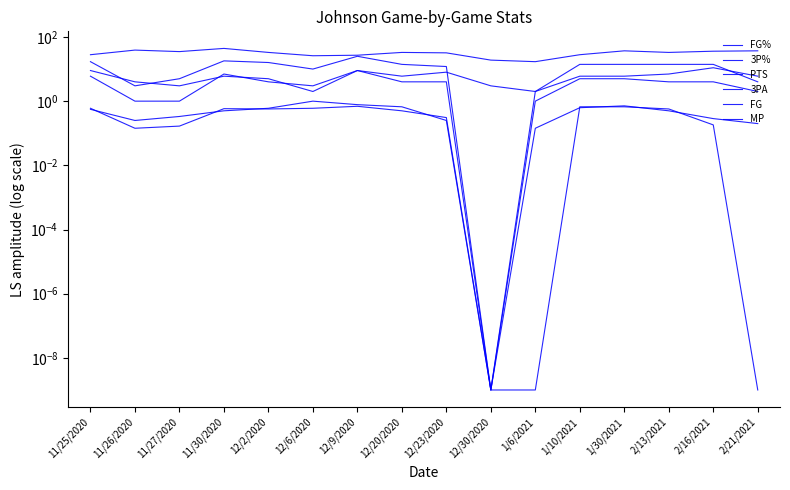

How many lines are shown in the chart?

6